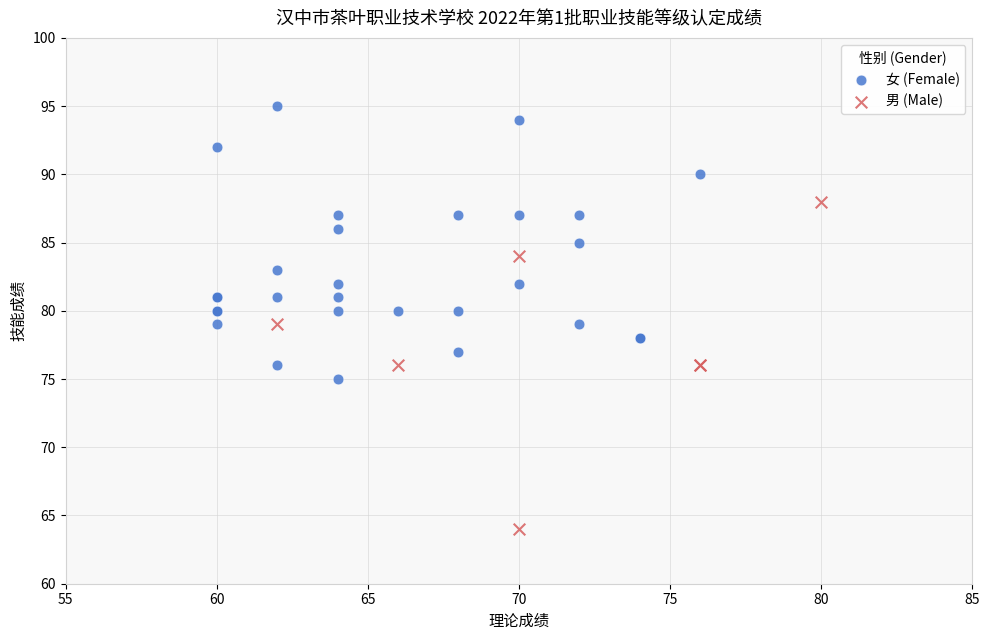

What are all the series names shown in the legend?

女 (Female), 男 (Male)